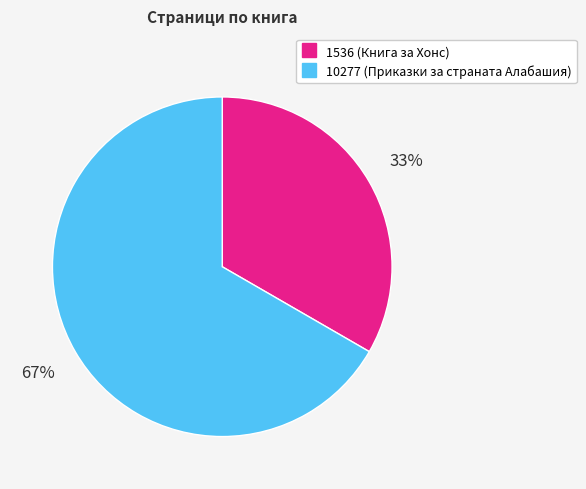

Approximately how many times larger is the value at 1536 compared to 10277?

0.5